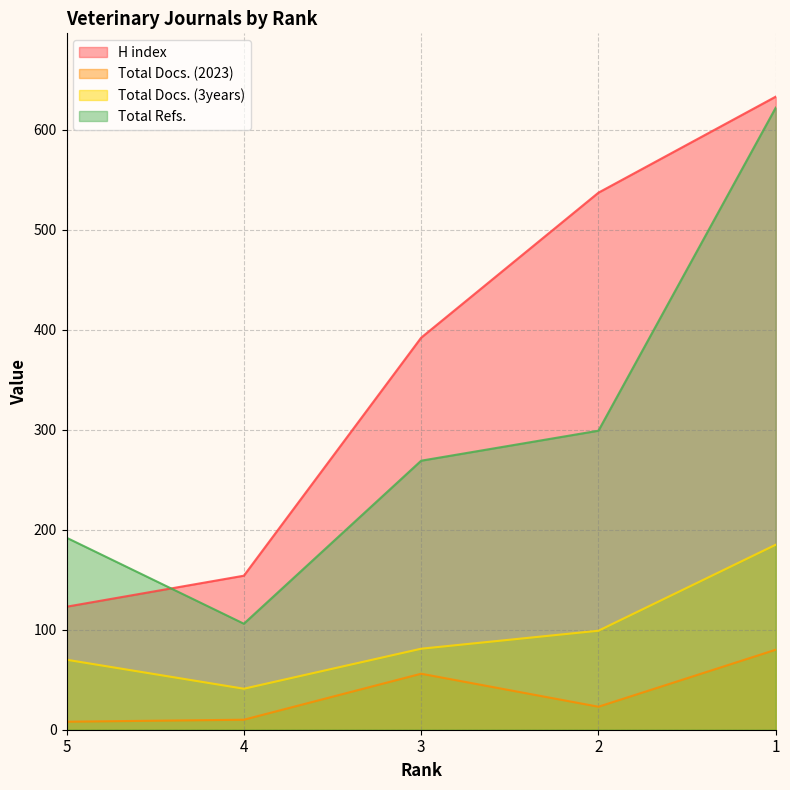

Reading right to left, what are all the values shown in this chart?

H index: 633	537	392	154	123
Total Docs. (2023): 80	23	56	10	8
Total Docs. (3years): 185	99	81	41	70
Total Refs.: 622	299	269	106	192